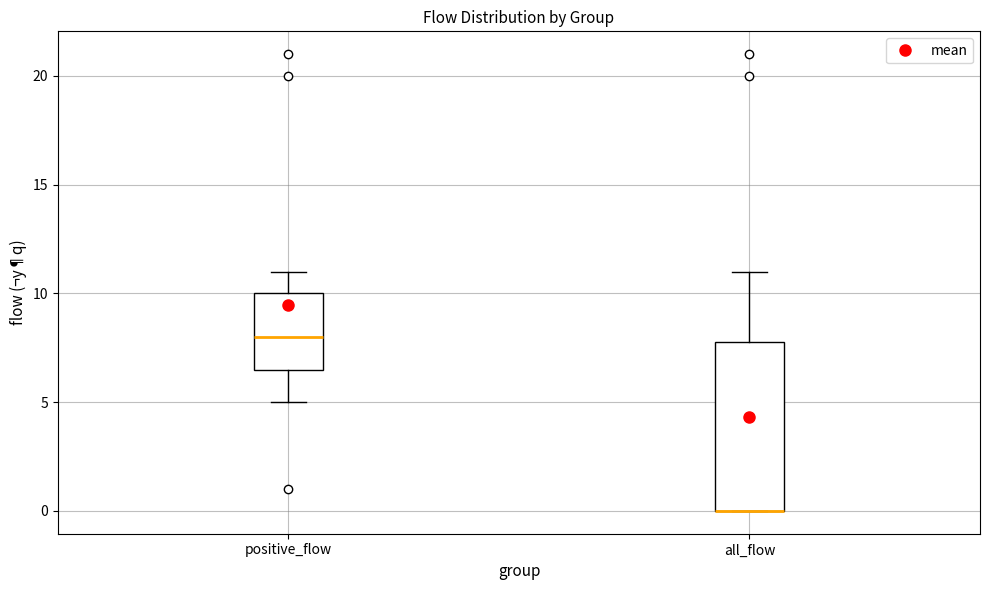

Where does the upper whisker of the box for positive_flow end on the y-axis? The values are not printed on the chart, so give them approximately, as read against the axis.

11.0